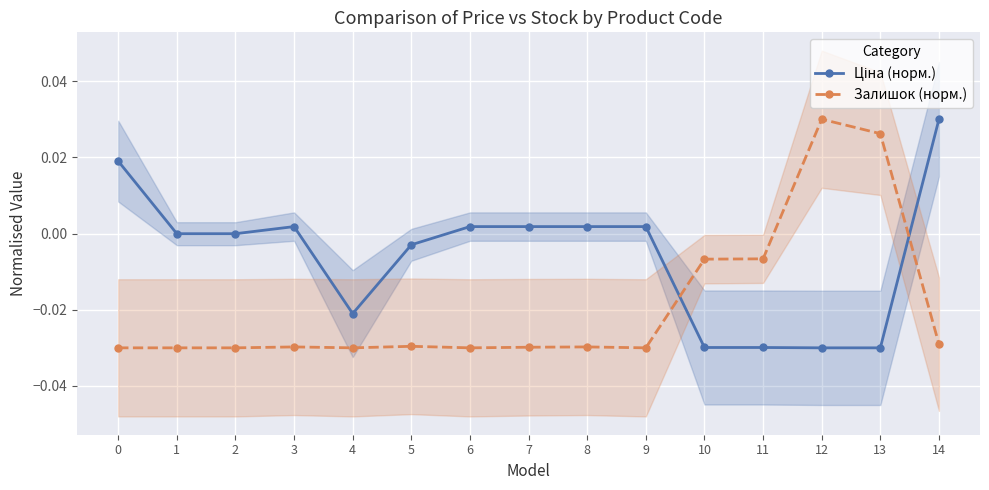

Rank the series by their average value, from lowest to highest.

Залишок (норм.), Ціна (норм.)